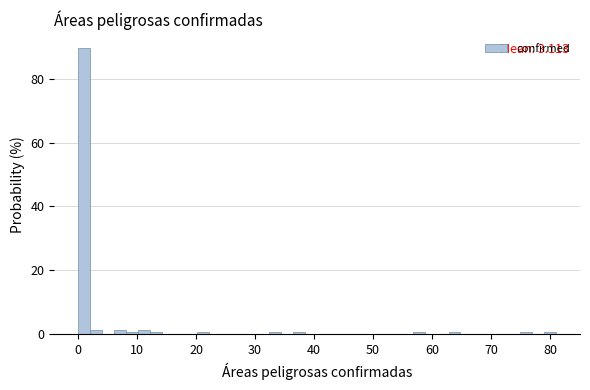

Around what value on the x-axis is the tallest bar? Give the approximate position of its centre, as read against the axis.

1